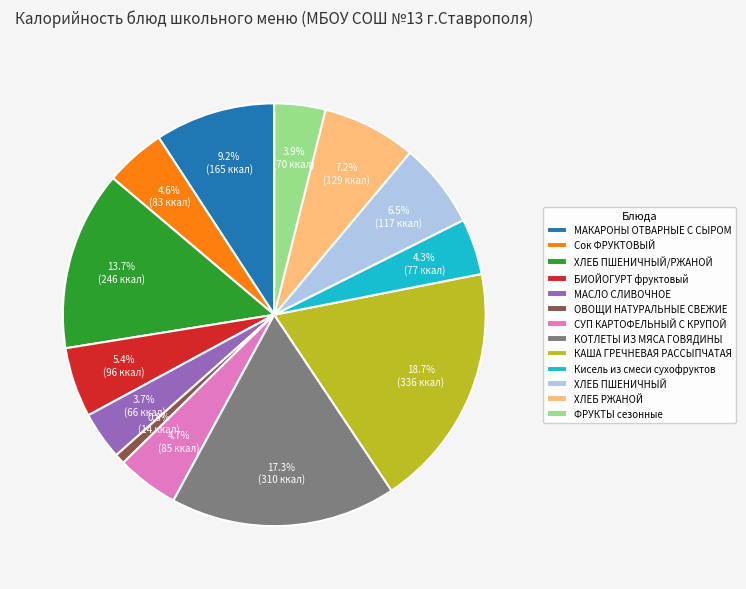

Between ХЛЕБ ПШЕНИЧНЫЙ and ХЛЕБ РЖАНОЙ, which is larger?

ХЛЕБ РЖАНОЙ